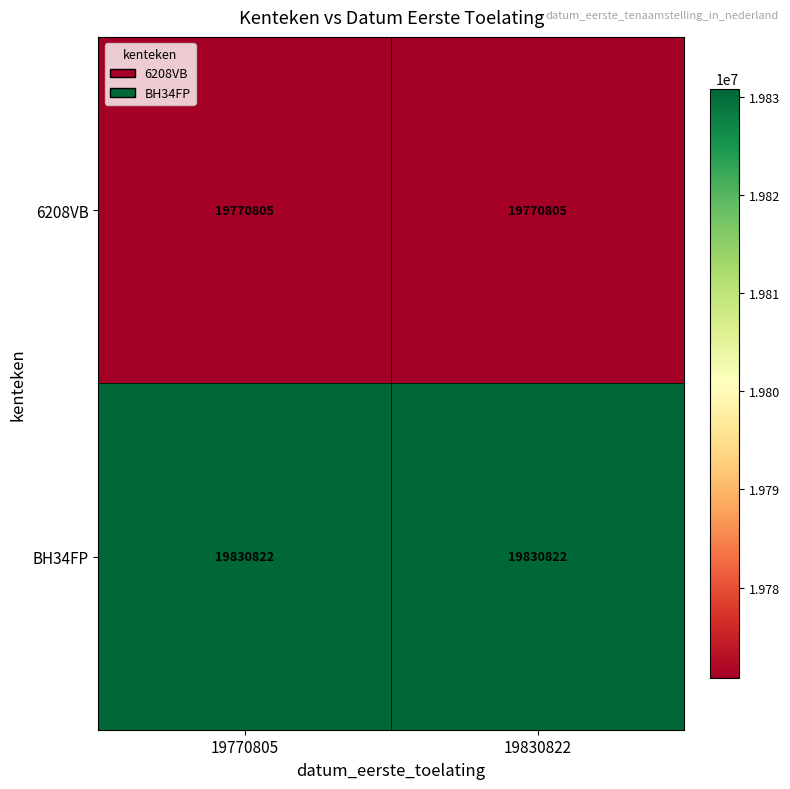

What is the sum of the 6208VB values at 19830822 and 19770805?

39541610